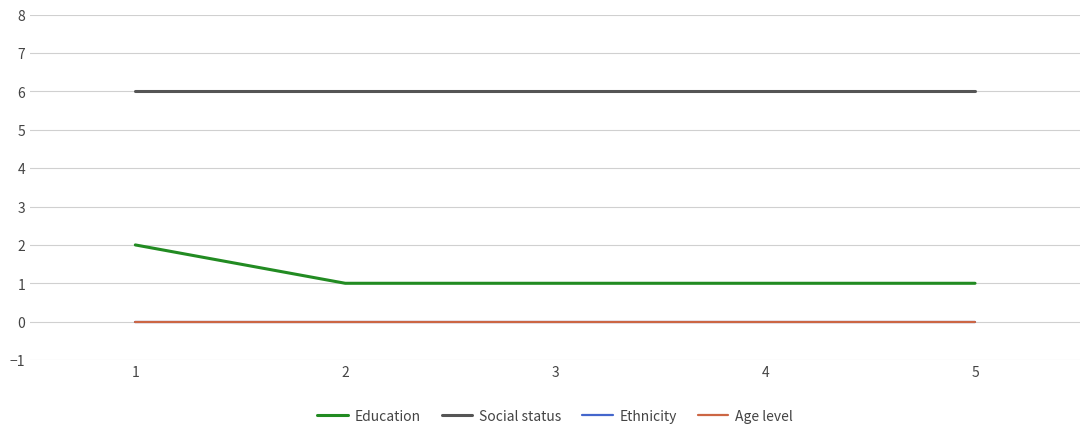

What is the maximum value shown in the chart?

6